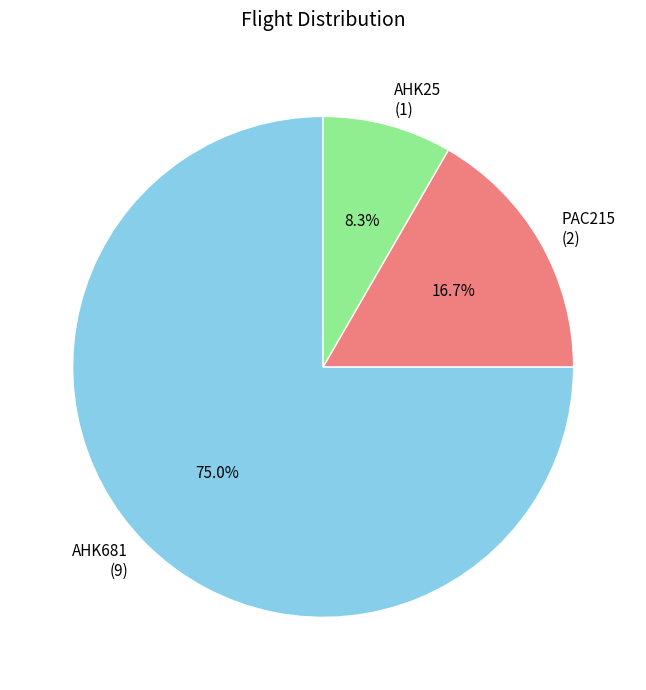

Between AHK25 and PAC215, which is larger?

PAC215